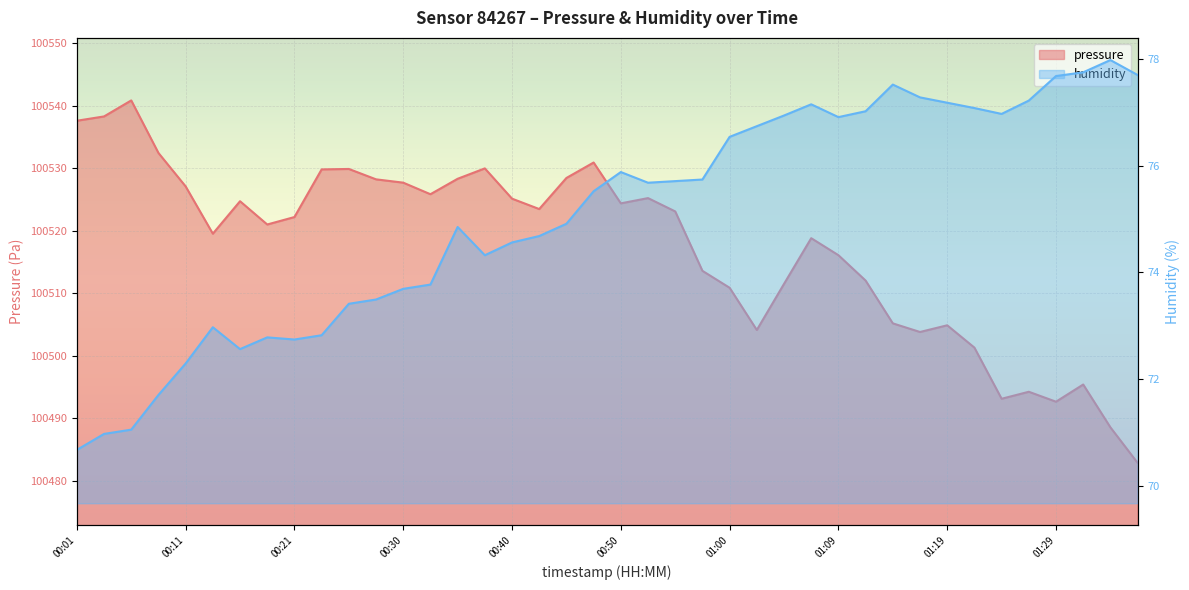

What is the sum of all humidity values?

3002.4